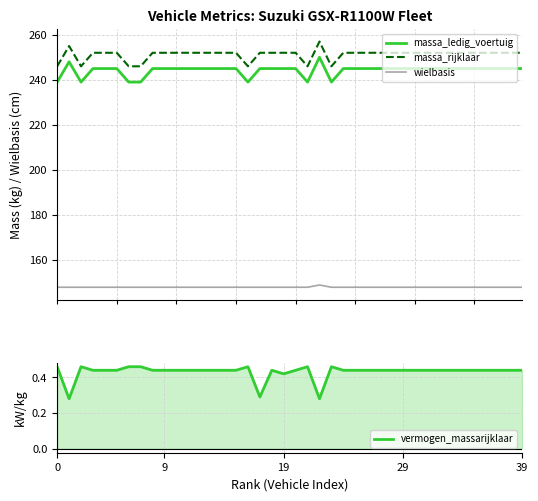

Which label corresponds to the largest value in the chart?

22